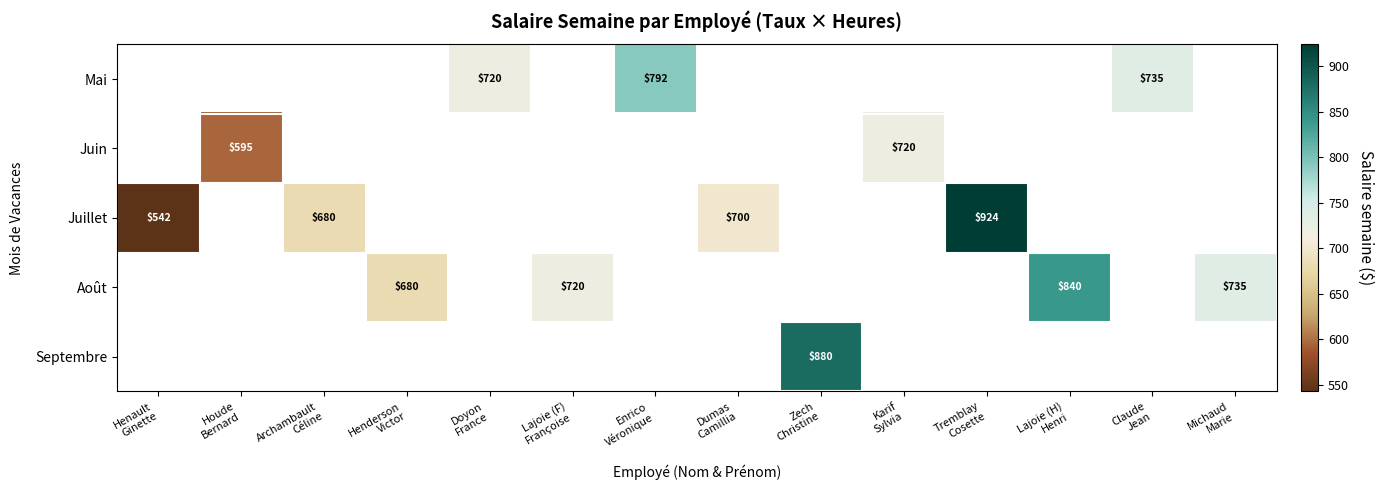

How many values in the Juillet series exceed 700?

1